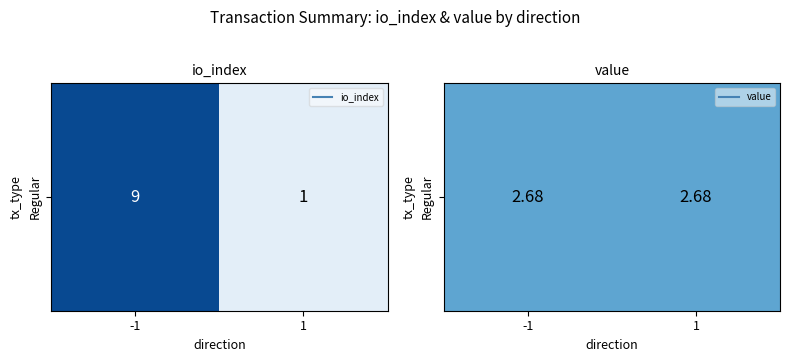

List the labels in order of value, smallest first.

1, Regular